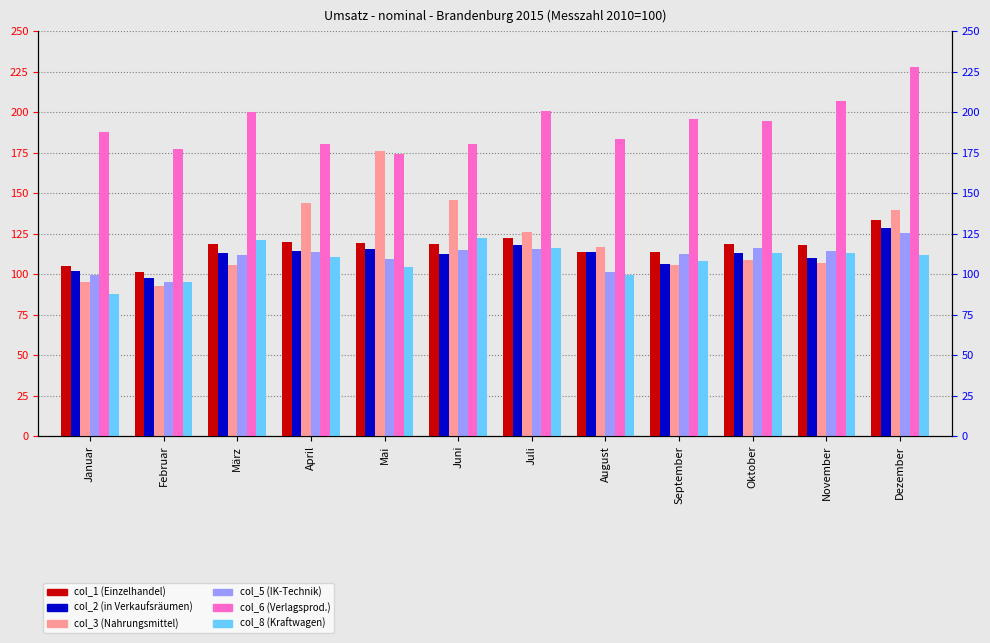

At which label does col_6 (Verlagsprod.) first exceed 194?

März